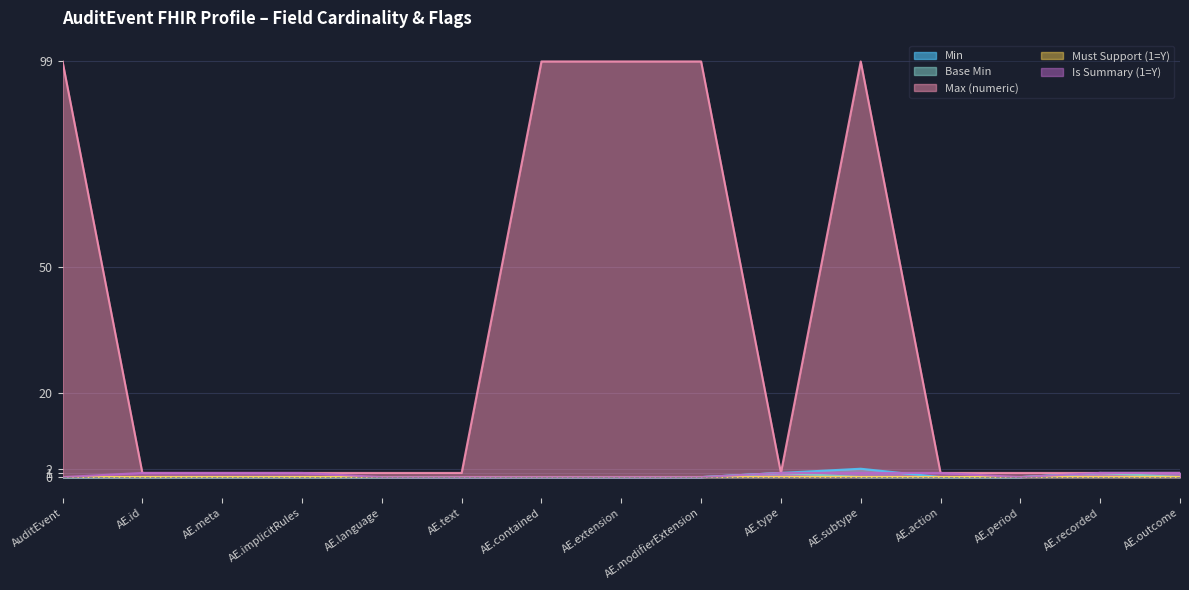

What is the total value across all series at AE.extension?

99